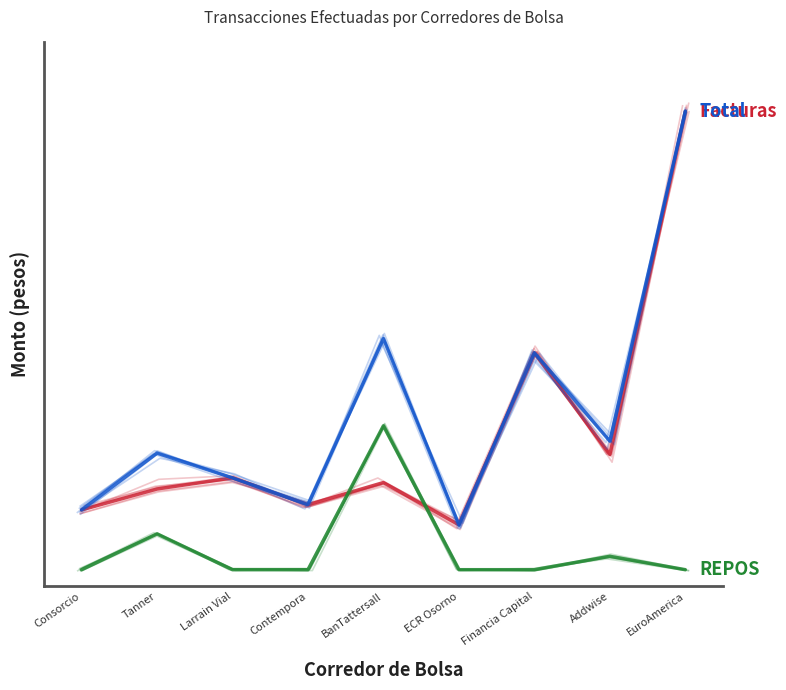

What are all the series names shown in the legend?

Facturas, Total, REPOS